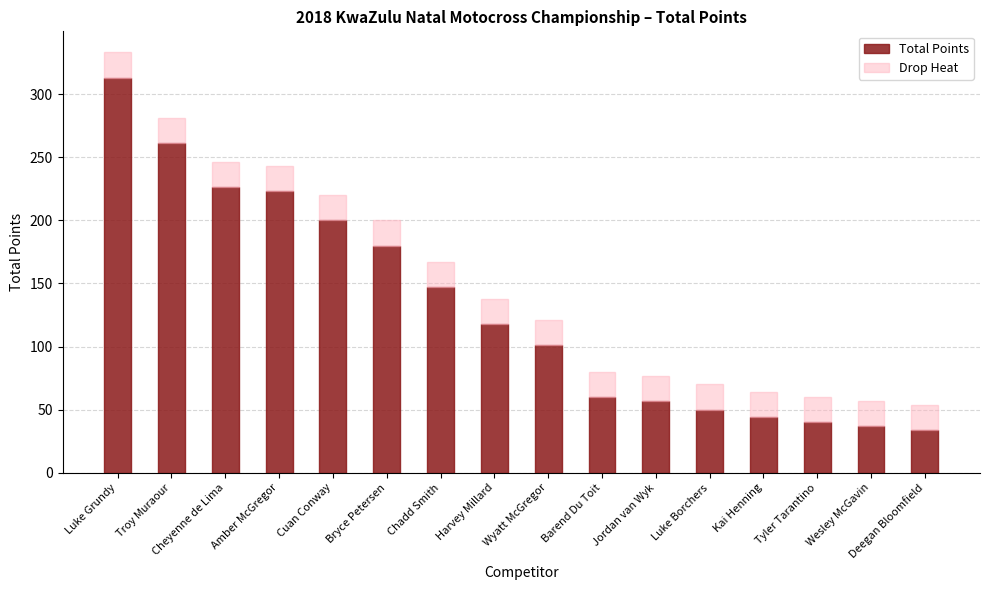

At which category is the sum across all series the highest?

Luke Grundy